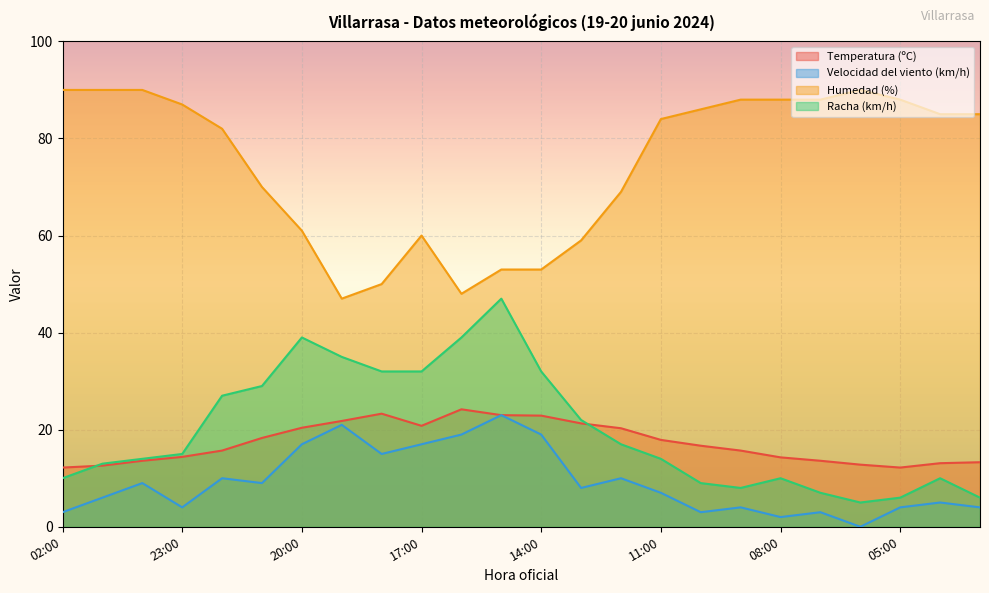

How many lines are shown in the chart?

4